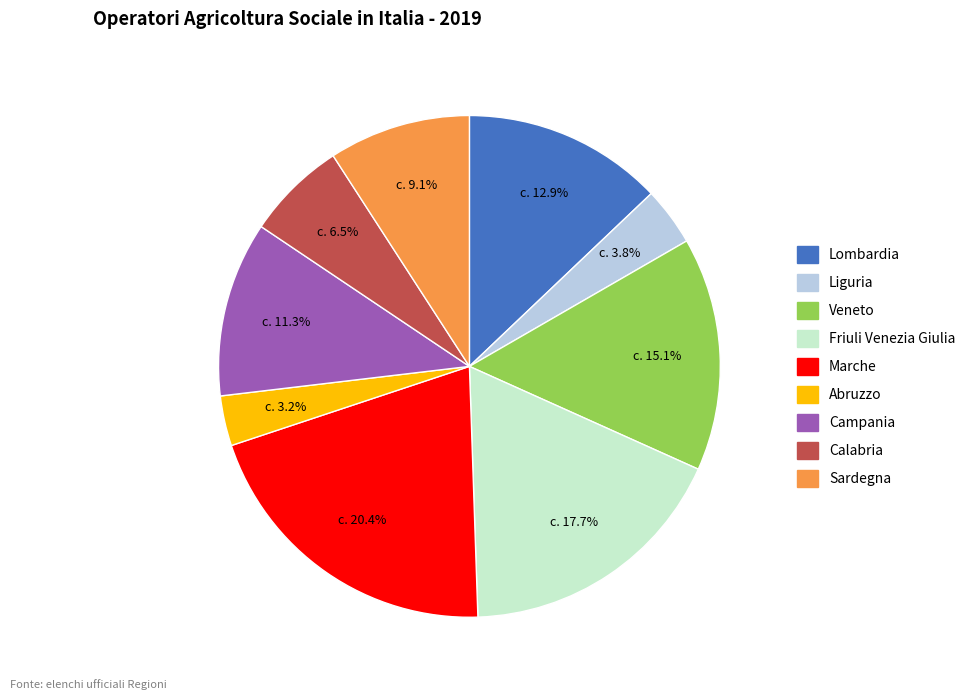

Is the sum of Lombardia and Calabria greater than half?

No